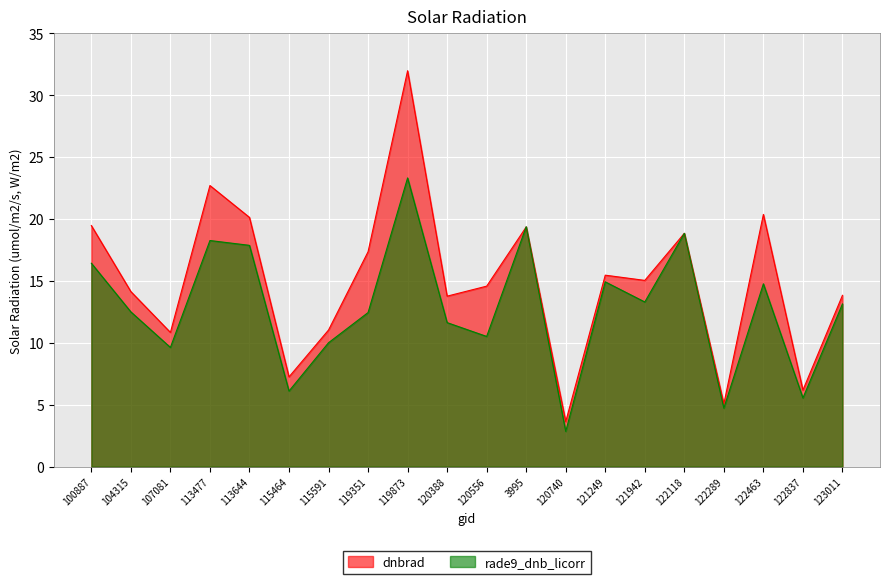

How many data points in rade9_dnb_licorr are less than 13?

10